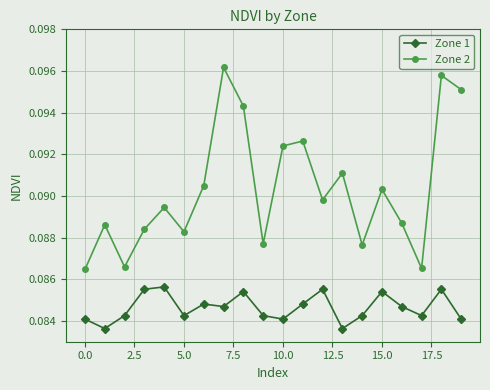

Which series has the largest range (max minus min)?

Zone 2